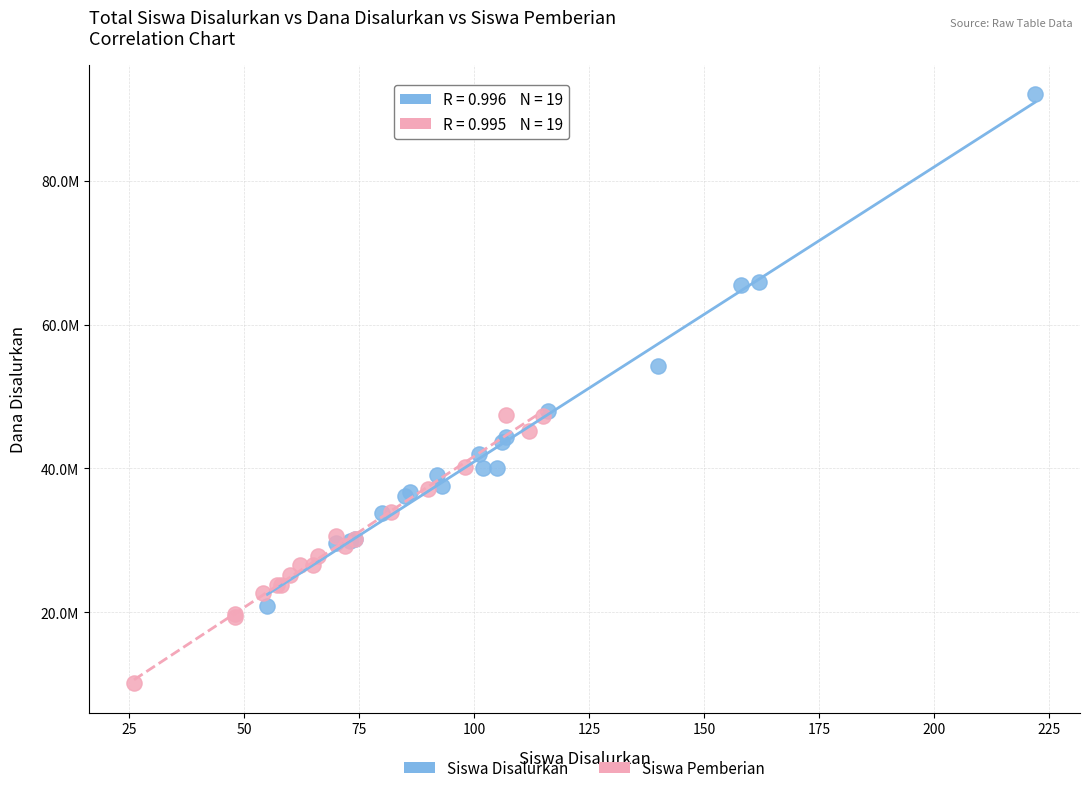

What are all the series names shown in the legend?

Siswa Disalurkan, Siswa Pemberian